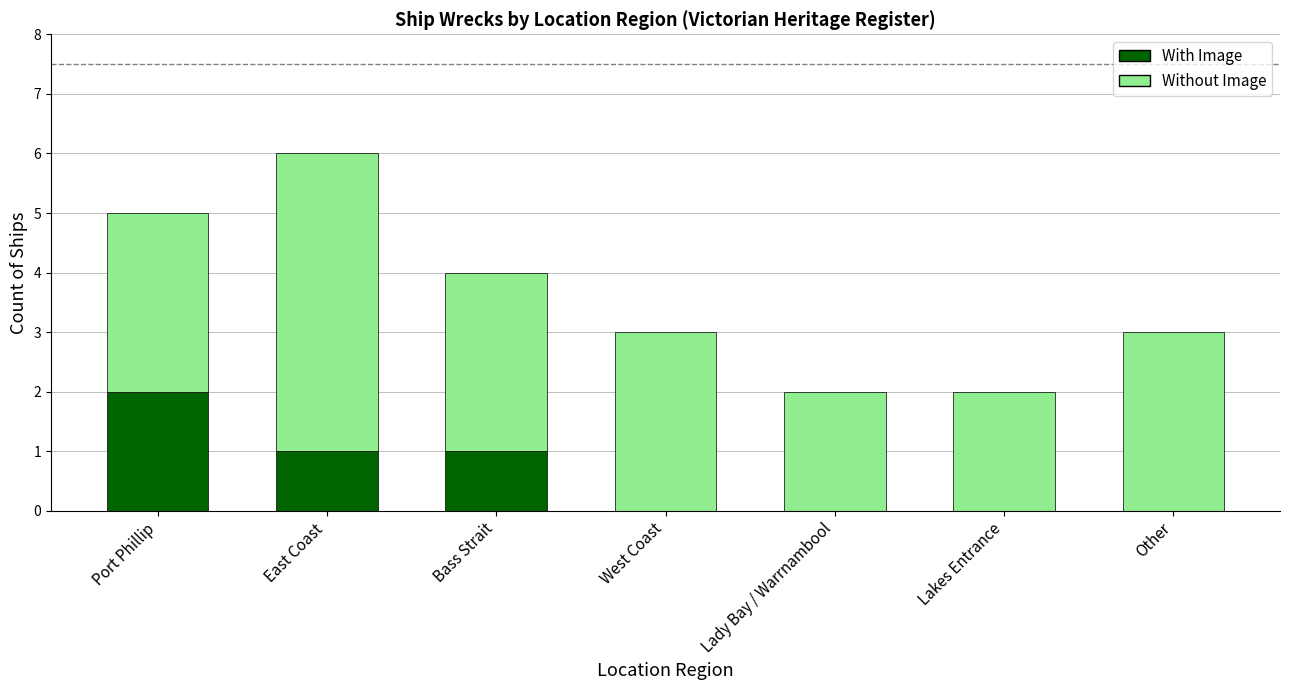

Reading left to right, transcribe the values for With Image.

Port Phillip=2	East Coast=1	Bass Strait=1	West Coast=0	Lady Bay / Warrnambool=0	Lakes Entrance=0	Other=0